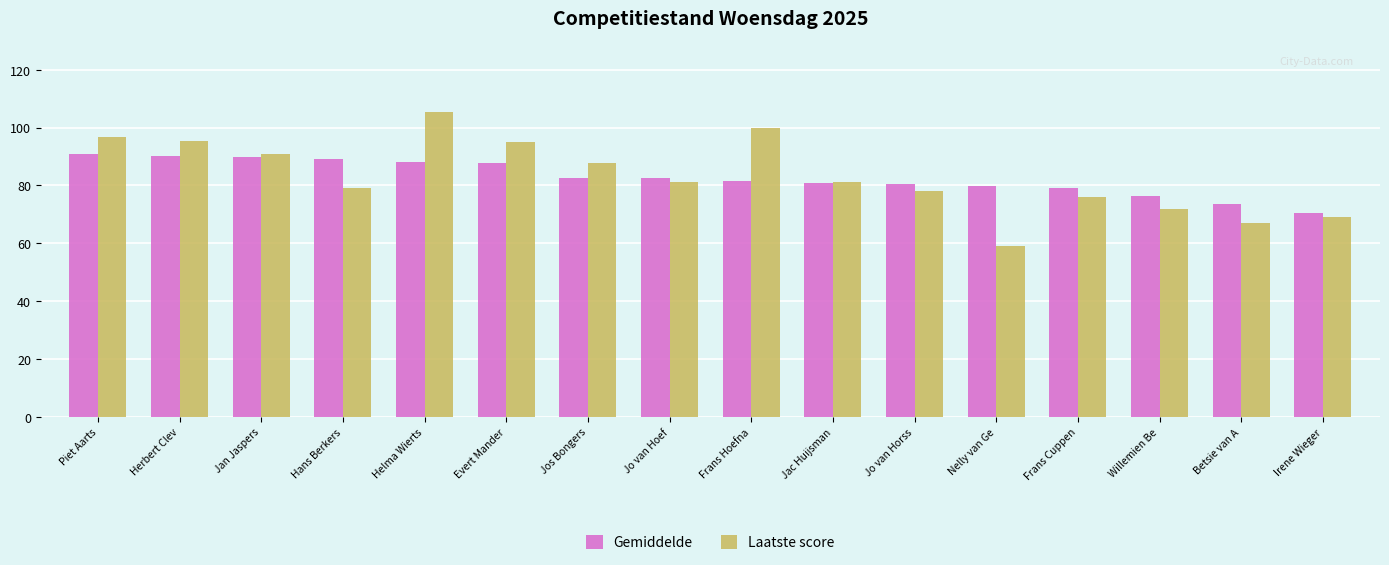

What is the maximum value shown in the chart?

105.2